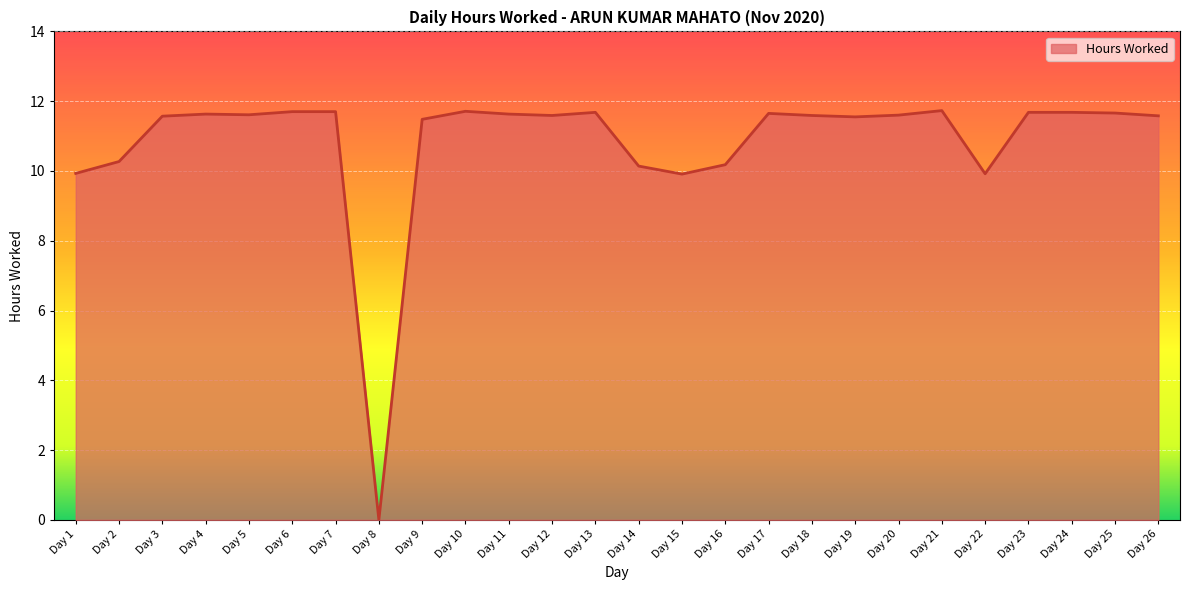

Is it true that the value at Day 8 is 0.0?

True